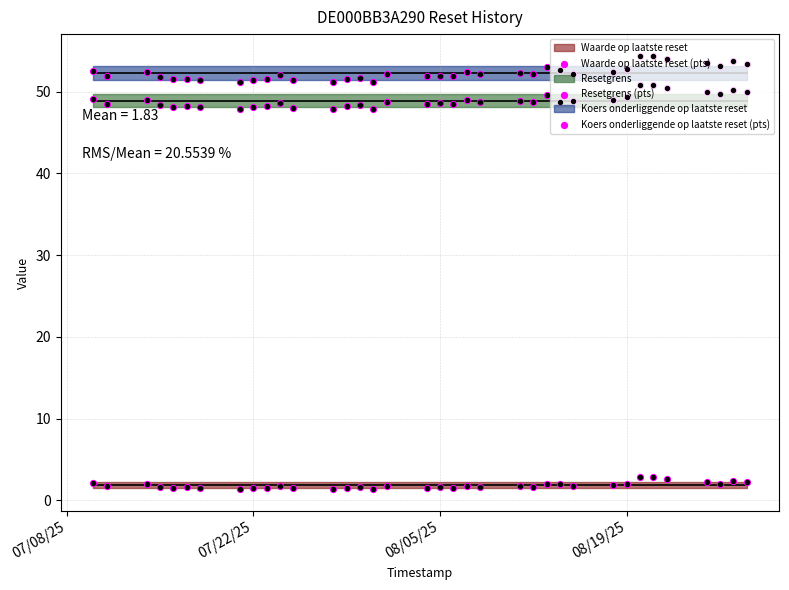

Which series reaches the maximum Y coordinate?

Koers onderliggende op laatste reset (pts)